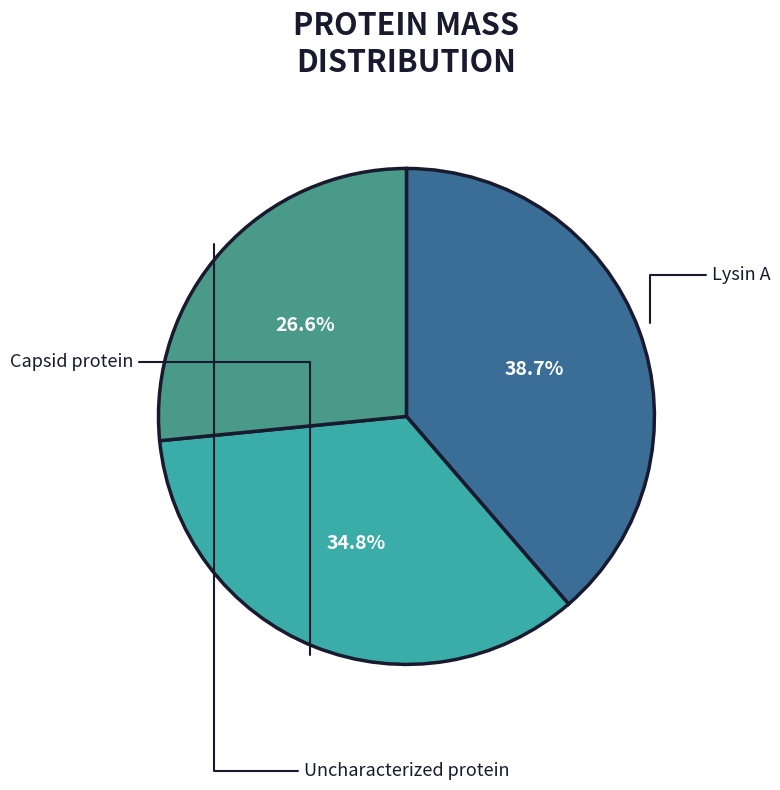

What percentage is the Capsid protein slice, to the nearest percent?

35%